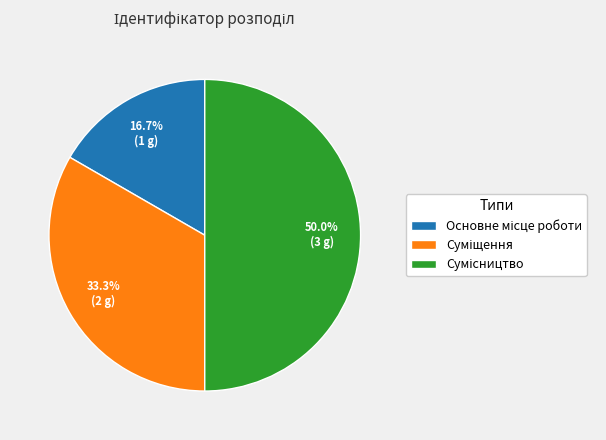

Count the number of slices in the pie.

3